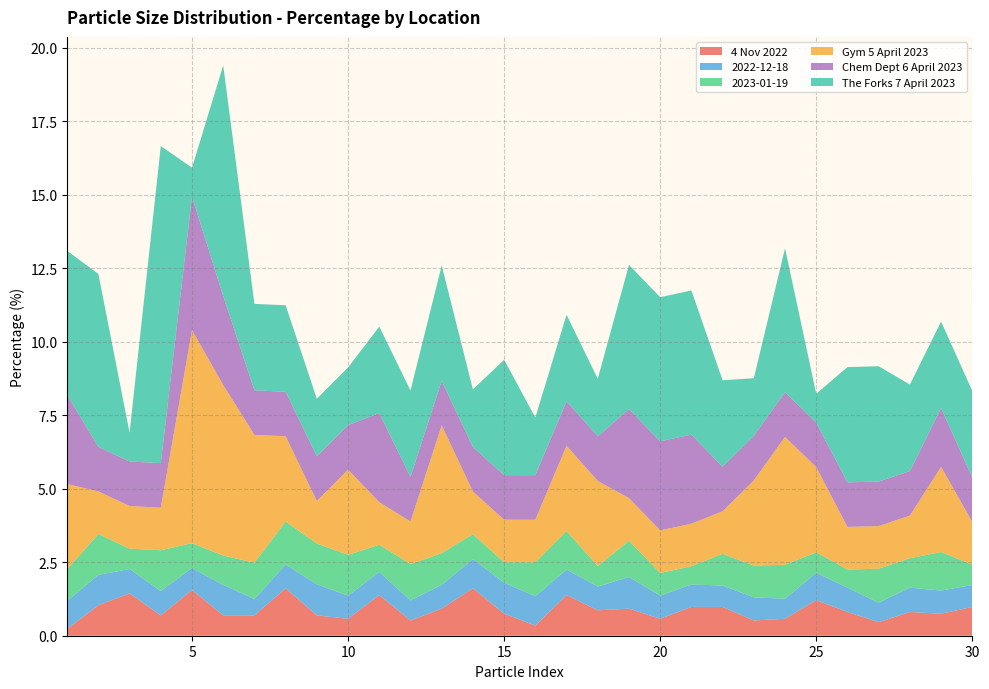

Reading right to left, extract all data points from this chart.

4 Nov 2022: 30=1.0	29=0.7	28=0.8	27=0.5	26=0.8	25=1.2	24=0.6	23=0.5	22=1.0	21=1.0	20=0.6	19=0.9	18=0.9	17=1.4	16=0.3	15=0.7	14=1.6	13=0.9	12=0.5	11=1.4	10=0.6	9=0.7	8=1.6	7=0.7	6=0.7	5=1.6	4=0.7	3=1.4	2=1.0	1=0.2
2022-12-18: 30=0.7	29=0.8	28=0.8	27=0.7	26=0.8	25=0.9	24=0.7	23=0.8	22=0.7	21=0.8	20=0.8	19=1.1	18=0.8	17=0.9	16=1.0	15=1.1	14=1.0	13=0.8	12=0.7	11=0.8	10=0.8	9=1.1	8=0.8	7=0.6	6=1.0	5=0.7	4=0.8	3=0.8	2=1.0	1=1.0
2023-01-19: 30=0.7	29=1.3	28=1.0	27=1.2	26=0.6	25=0.7	24=1.2	23=1.1	22=1.1	21=0.6	20=0.8	19=1.2	18=0.7	17=1.3	16=1.2	15=0.7	14=0.8	13=1.1	12=1.2	11=0.9	10=1.4	9=1.4	8=1.5	7=1.2	6=1.0	5=0.8	4=1.4	3=0.7	2=1.4	1=1.1
Gym 5 April 2023: 30=1.4	29=2.9	28=1.4	27=1.4	26=1.4	25=2.9	24=4.3	23=2.9	22=1.4	21=1.4	20=1.4	19=1.4	18=2.9	17=2.9	16=1.4	15=1.4	14=1.4	13=4.3	12=1.4	11=1.4	10=2.9	9=1.4	8=2.9	7=4.3	6=5.8	5=7.2	4=1.4	3=1.4	2=1.4	1=2.9
Chem Dept 6 April 2023: 30=1.5	29=2.0	28=1.5	27=1.5	26=1.5	25=1.5	24=1.5	23=1.5	22=1.5	21=3.0	20=3.0	19=3.0	18=1.5	17=1.5	16=1.5	15=1.5	14=1.5	13=1.5	12=1.5	11=3.0	10=1.5	9=1.5	8=1.5	7=1.5	6=3.0	5=4.5	4=1.5	3=1.5	2=1.5	1=3.0
The Forks 7 April 2023: 30=2.9	29=2.9	28=2.9	27=3.9	26=3.9	25=1.0	24=4.9	23=2.0	22=2.9	21=4.9	20=4.9	19=4.9	18=2.0	17=2.9	16=2.0	15=3.9	14=2.0	13=3.9	12=2.9	11=2.9	10=2.0	9=2.0	8=2.9	7=2.9	6=7.8	5=1.0	4=10.8	3=1.0	2=5.9	1=4.9